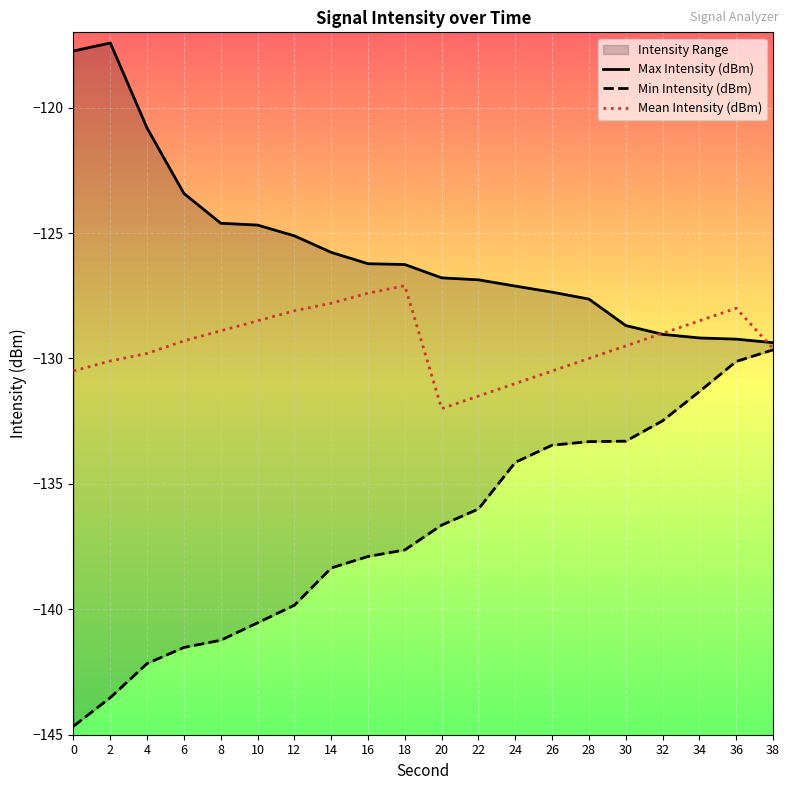

Reading right to left, extract all data points from this chart.

Max Intensity (dBm): 38=-129.4	36=-129.2	34=-129.2	32=-129.0	30=-128.7	28=-127.6	26=-127.4	24=-127.1	22=-126.9	20=-126.8	18=-126.3	16=-126.2	14=-125.8	12=-125.1	10=-124.7	8=-124.6	6=-123.4	4=-120.8	2=-117.4	0=-117.7
Min Intensity (dBm): 38=-129.7	36=-130.1	34=-131.3	32=-132.5	30=-133.3	28=-133.3	26=-133.5	24=-134.1	22=-136.0	20=-136.6	18=-137.6	16=-137.9	14=-138.4	12=-139.8	10=-140.5	8=-141.2	6=-141.5	4=-142.2	2=-143.5	0=-144.7
Mean Intensity (dBm): 38=-129.6	36=-128.0	34=-128.5	32=-129.0	30=-129.5	28=-130.0	26=-130.5	24=-131.0	22=-131.5	20=-132.0	18=-127.1	16=-127.4	14=-127.8	12=-128.1	10=-128.5	8=-128.9	6=-129.3	4=-129.8	2=-130.1	0=-130.5